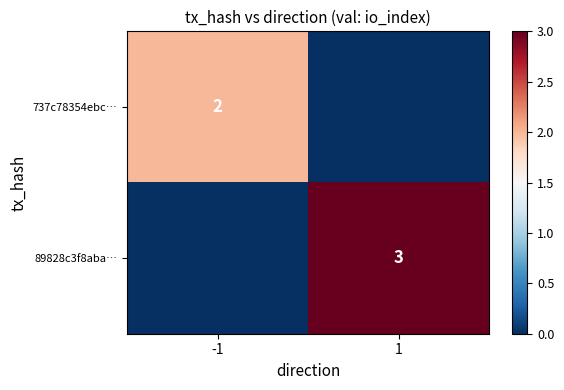

Is it true that 737c78354ebc… equals 3 at -1?

False